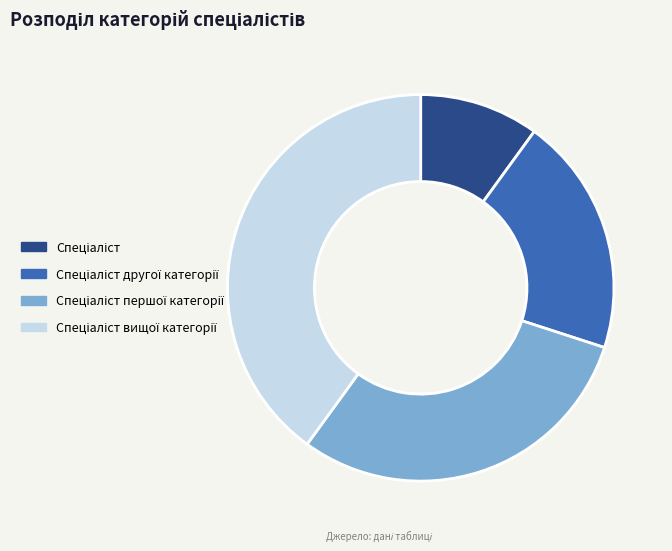

Does any single category account for the majority?

No